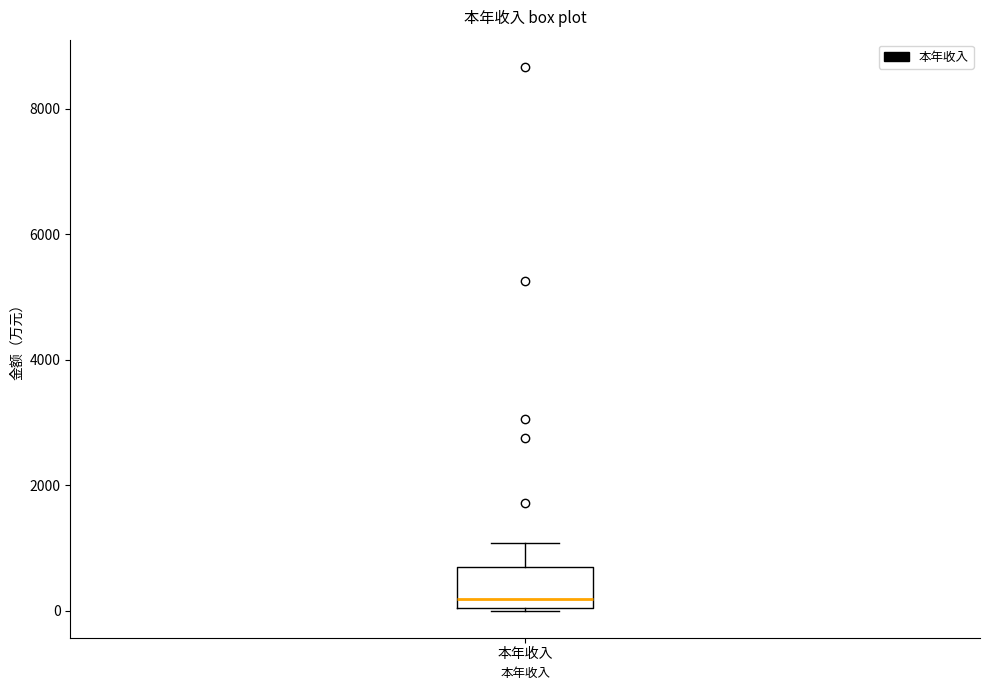

Read this box plot against the y-axis: the position of the median line, the range covered by the box, and the ends of both whiskers. The values are not printed on the chart, so give them approximately, as read against the axis.

median 200, box 0 to 800, whiskers 0 to 1000